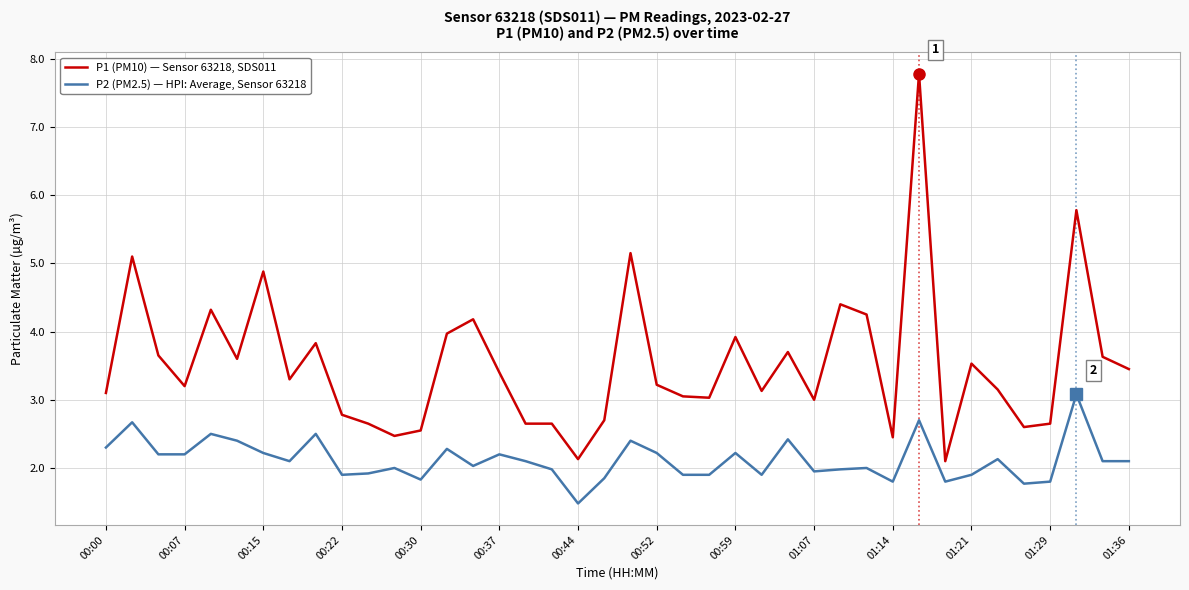

True or false: P1 (PM10) — Sensor 63218, SDS011 and P2 (PM2.5) — HPI: Average, Sensor 63218 intersect in this chart.

False